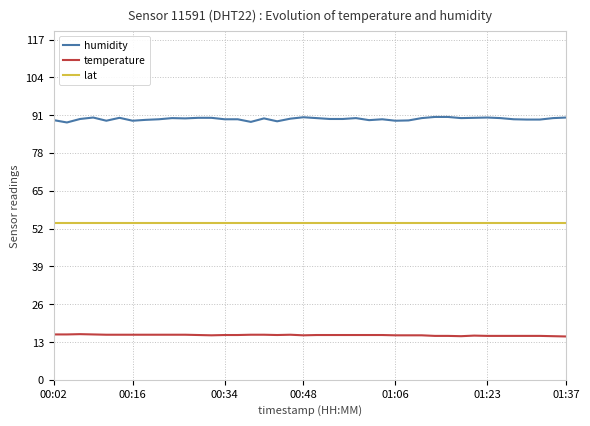

True or false: humidity and temperature intersect in this chart.

False